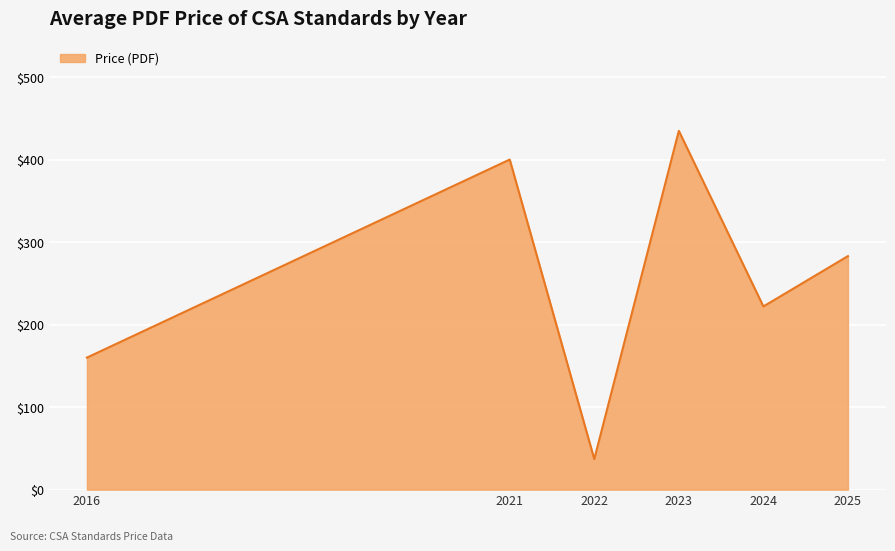

What value does the data have at 2024?

222.0